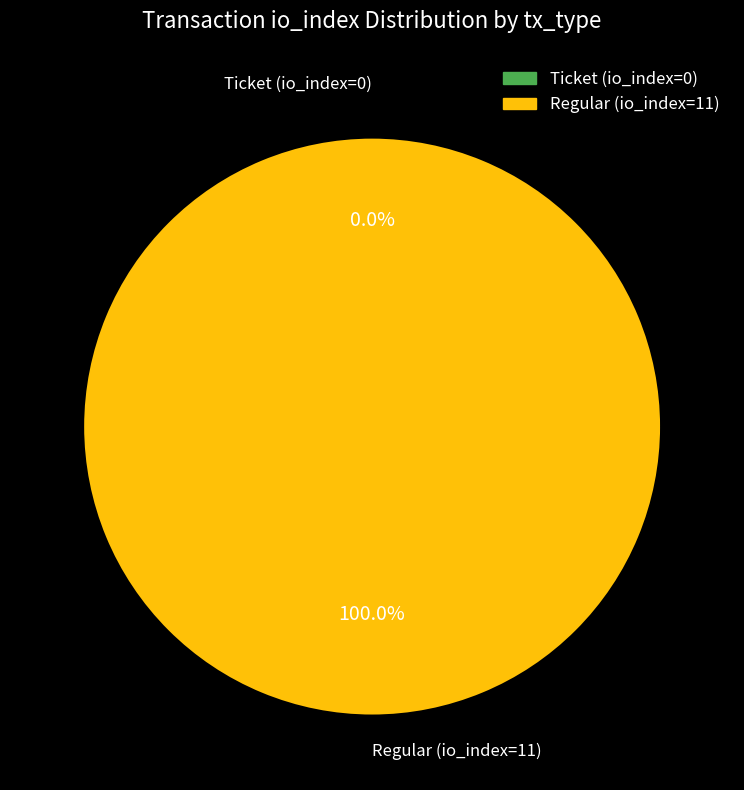

Which slice is the largest?

Regular (io_index=11)